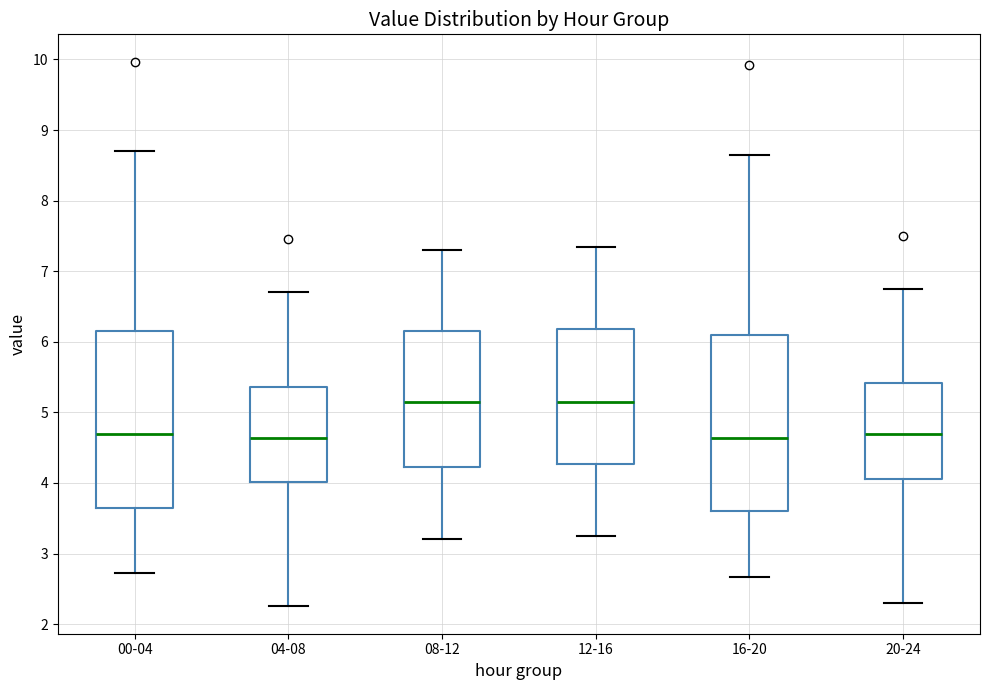

Where is the upper edge of the box for 12-16 on the y-axis? The values are not printed on the chart, so give them approximately, as read against the axis.

6.2